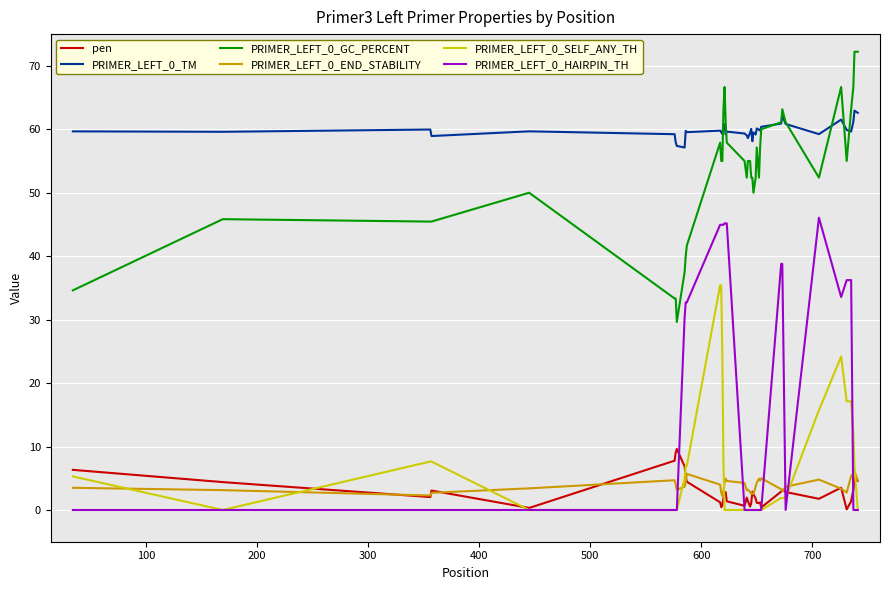

What is the highest value of the PRIMER_LEFT_0_TM series?

62.9